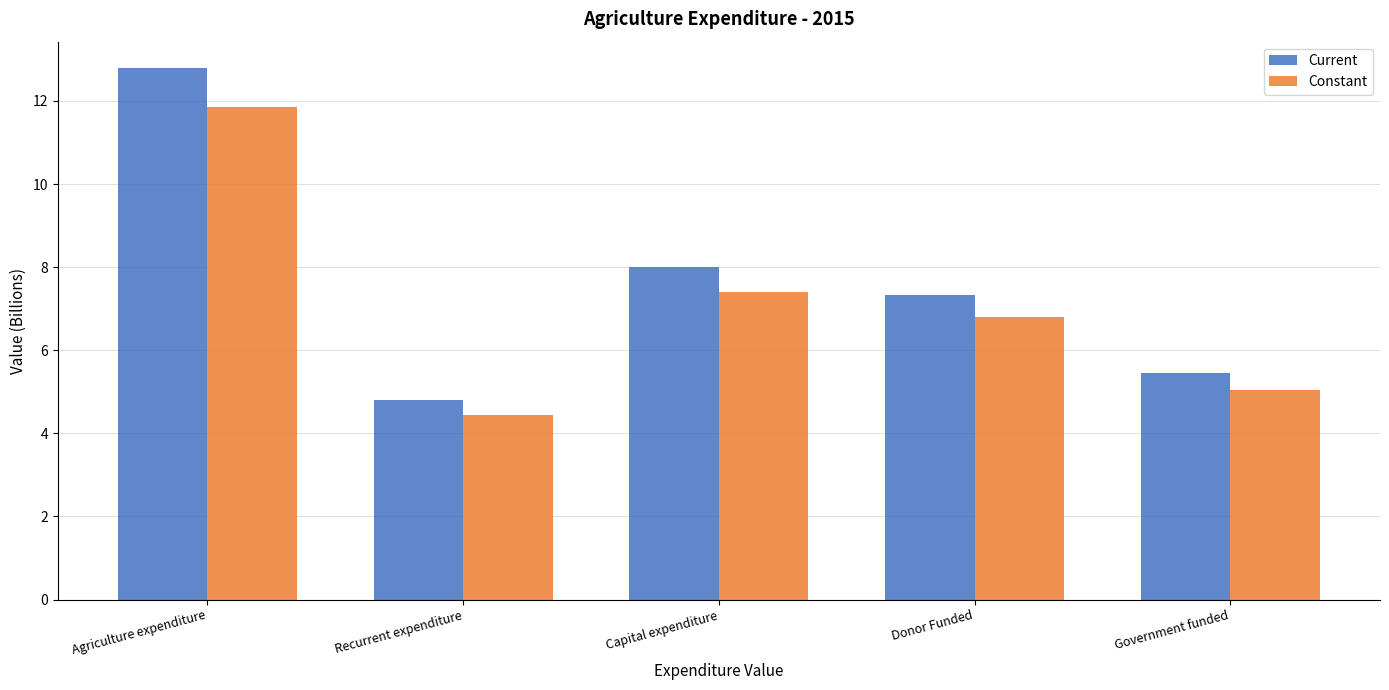

Reading right to left, transcribe all the data shown in this chart.

Current: 5.5	7.3	8.0	4.8	12.8
Constant: 5.1	6.8	7.4	4.4	11.9